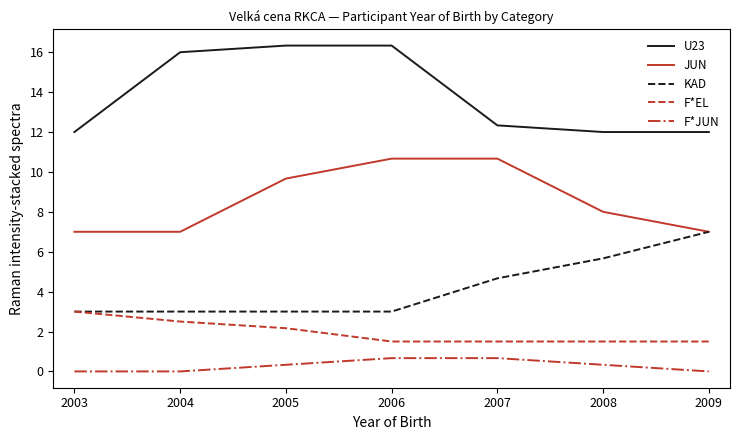

What is the spread (max minus min) of values at 2004?

16.0